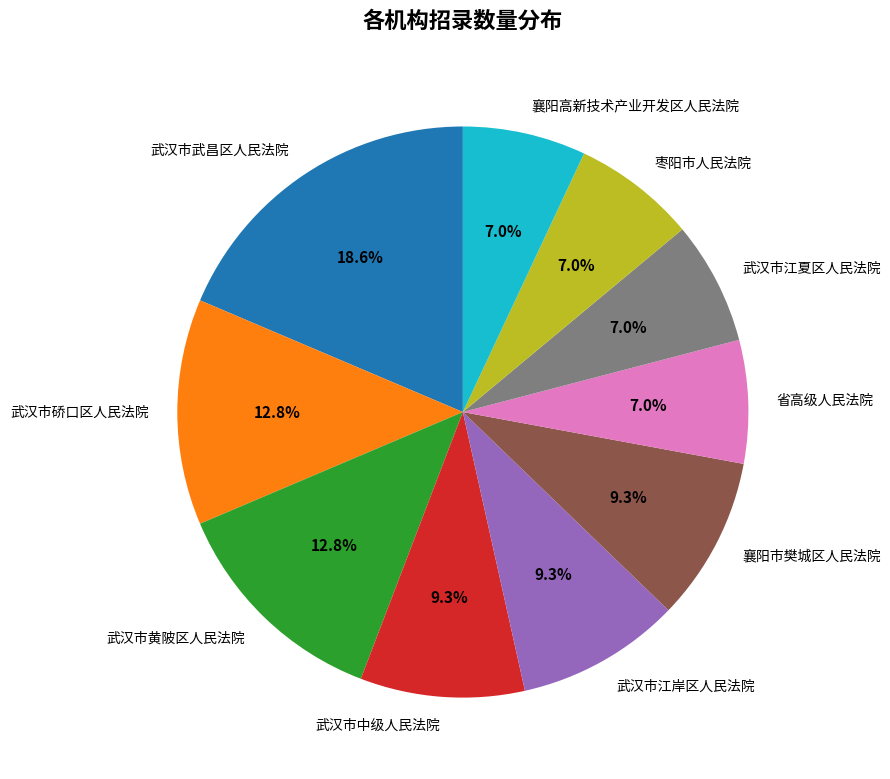

Which category has the biggest portion of the pie?

武汉市武昌区人民法院